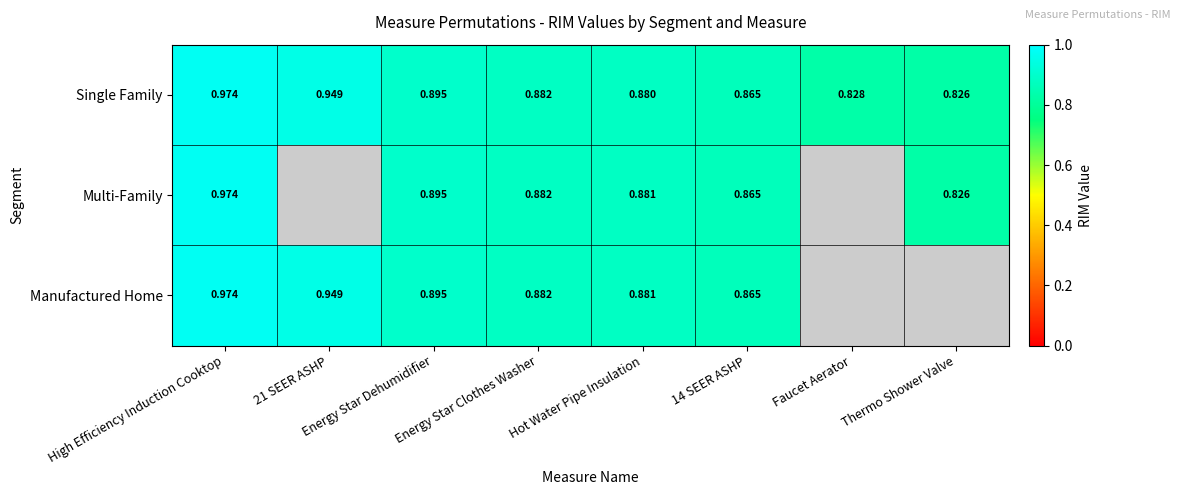

Which series has the widest spread of values?

Single Family